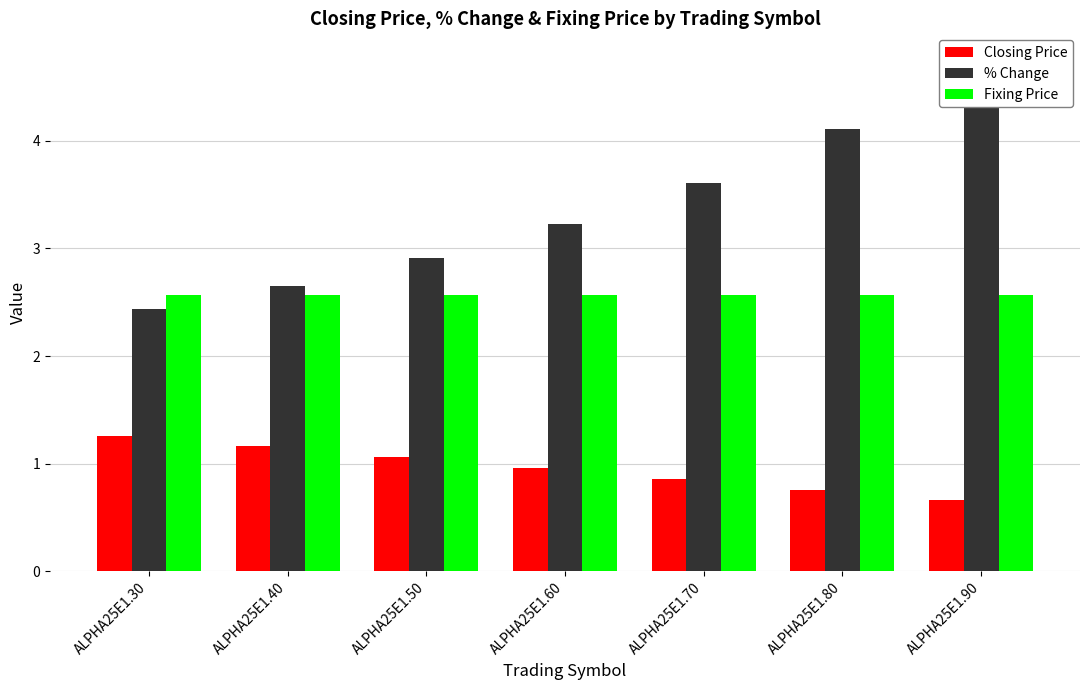

Which series has the widest spread of values?

% Change